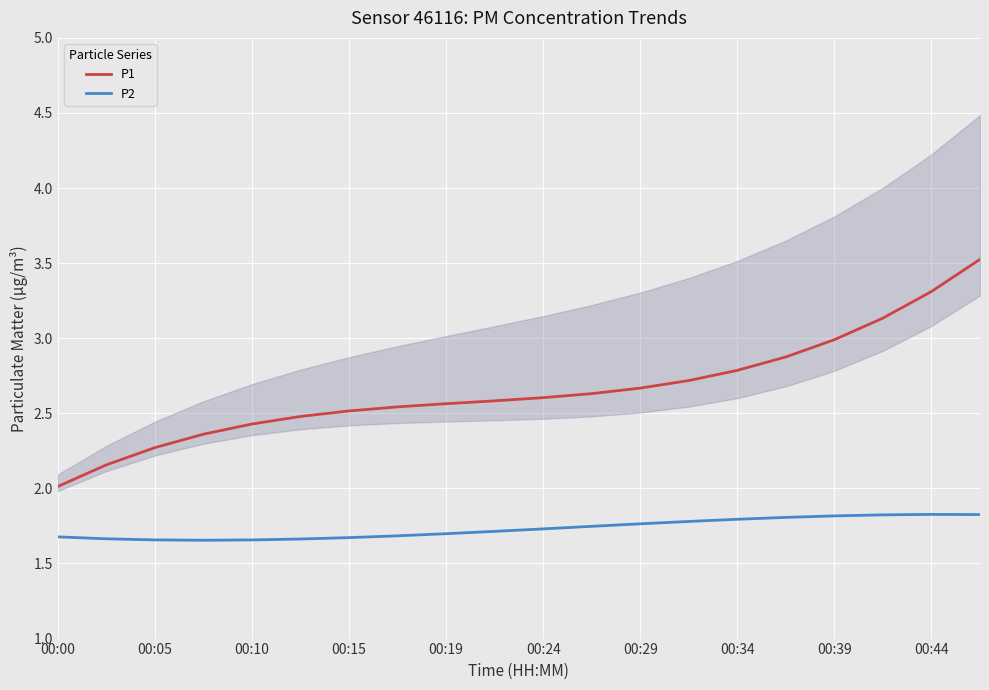

Which series changed the most between 17 and 19?

P1